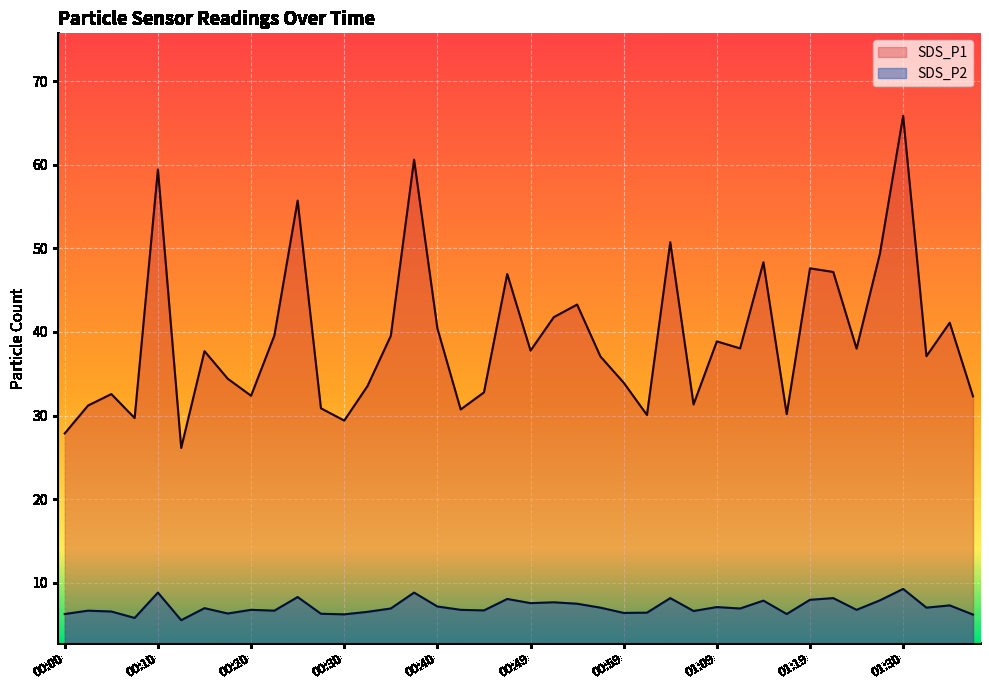

Reading right to left, list all the values displayed in this chart.

SDS_P1: 32.3	41.1	37.1	65.8	49.3	38.0	47.2	47.6	30.2	48.3	38.0	38.9	31.3	50.7	30.1	33.9	37.1	43.3	41.8	37.8	46.9	32.8	30.7	40.4	60.6	39.5	33.5	29.4	30.9	55.7	39.6	32.4	34.4	37.7	26.1	59.4	29.7	32.6	31.2	27.9
SDS_P2: 6.2	7.3	7.0	9.3	7.9	6.8	8.2	8.0	6.3	7.9	6.9	7.1	6.6	8.2	6.4	6.4	7.0	7.5	7.7	7.6	8.1	6.7	6.8	7.2	8.8	6.9	6.5	6.2	6.3	8.3	6.7	6.8	6.3	7.0	5.5	8.8	5.8	6.6	6.7	6.3